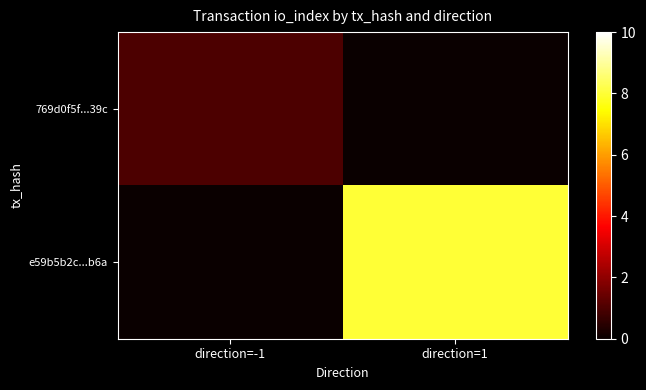

Which series changed the most between direction=-1 and direction=1?

e59b5b2c...b6a